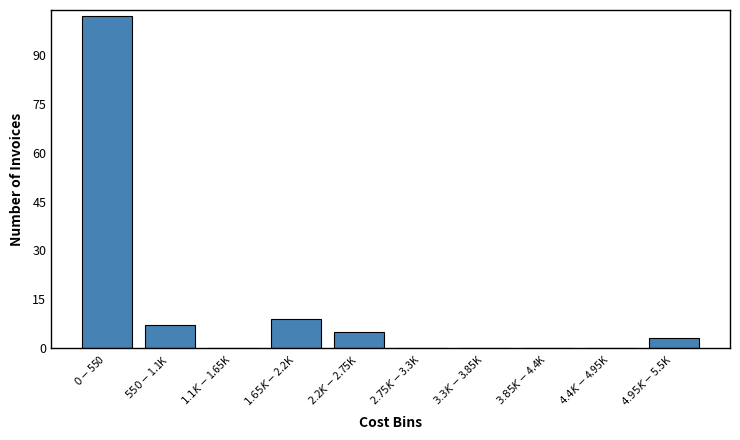

What is the maximum value shown in the chart?

102